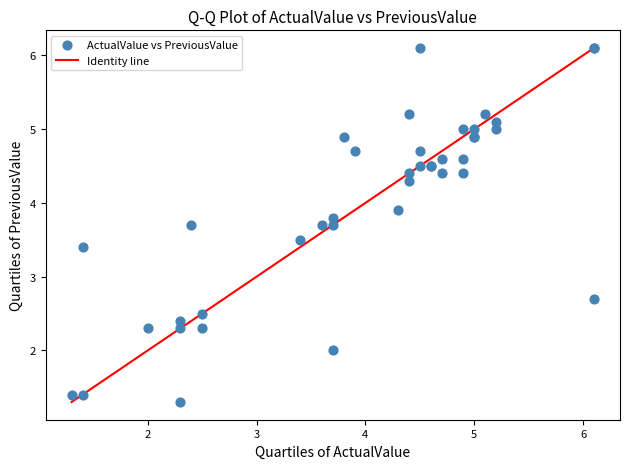

What Y value in the scatter plot is closest to 3?

2.7